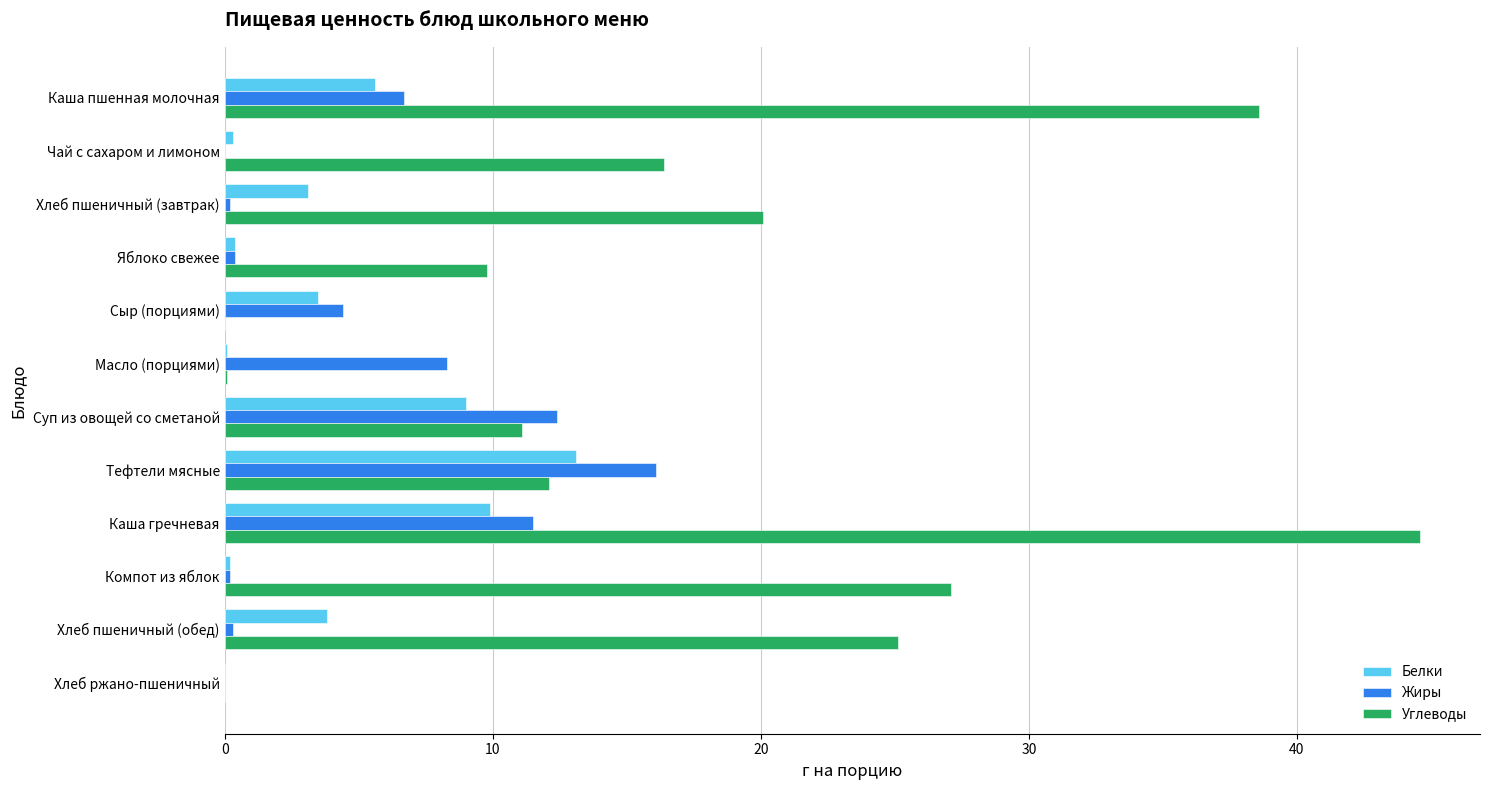

How many categories are shown in the chart?

12